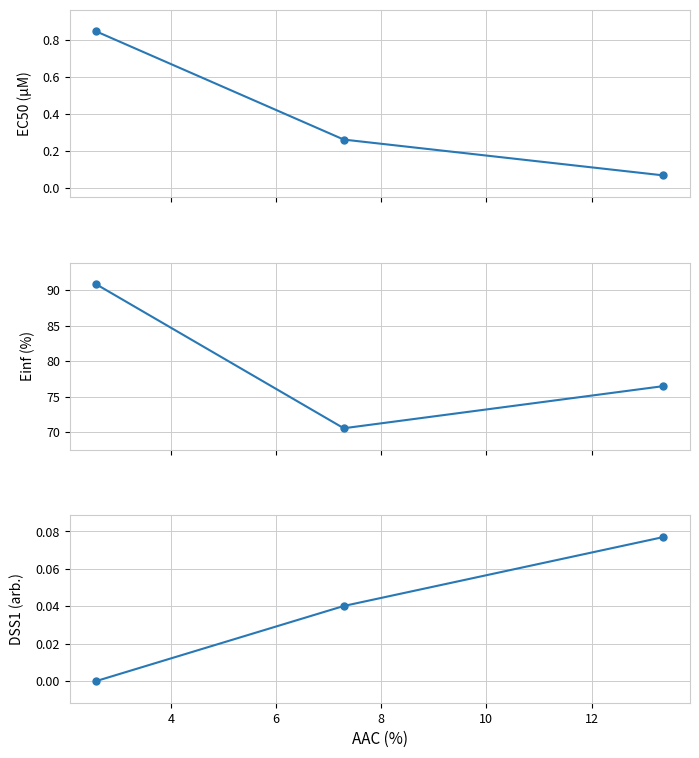

Which has a higher value, 4 or 6?

4